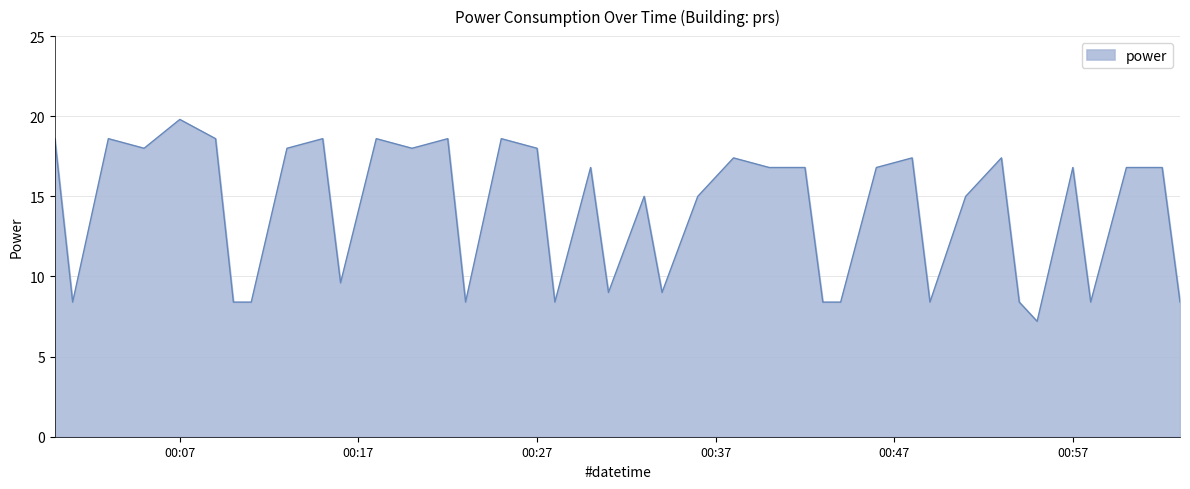

True or false: there are more than 0 points higher than both neighbors.

True